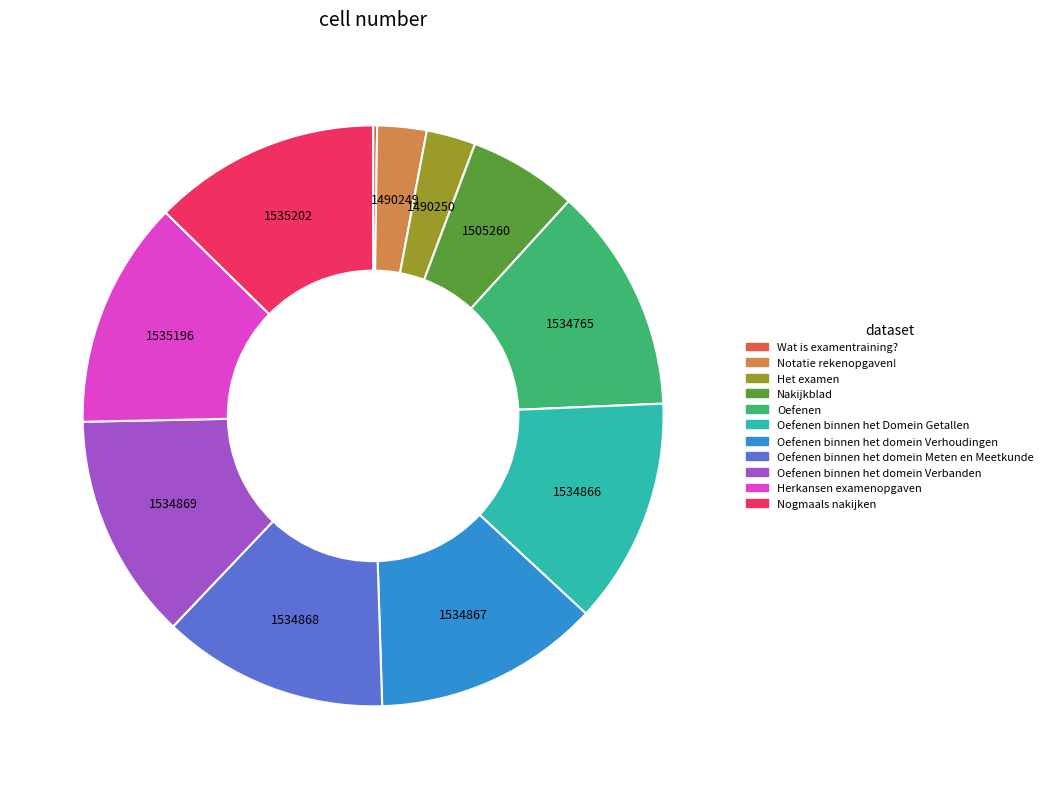

Is there any slice that represents more than half of the pie?

No